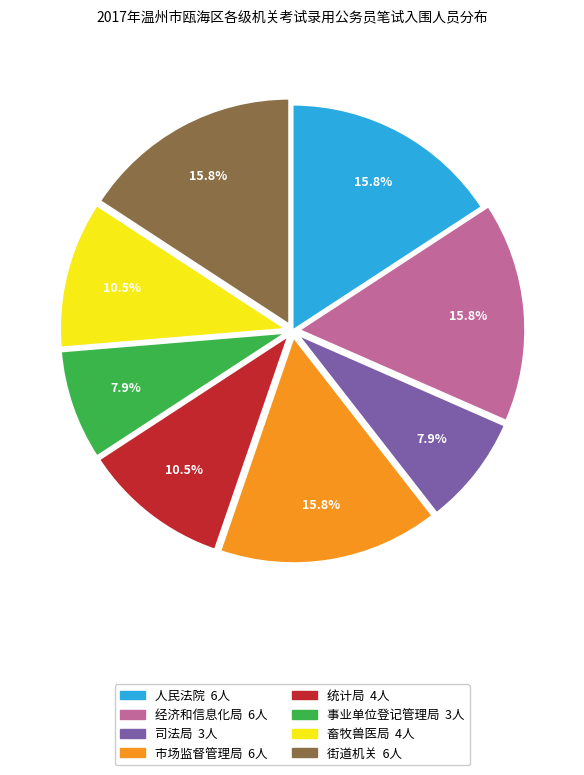

Is there any slice that represents more than half of the pie?

No